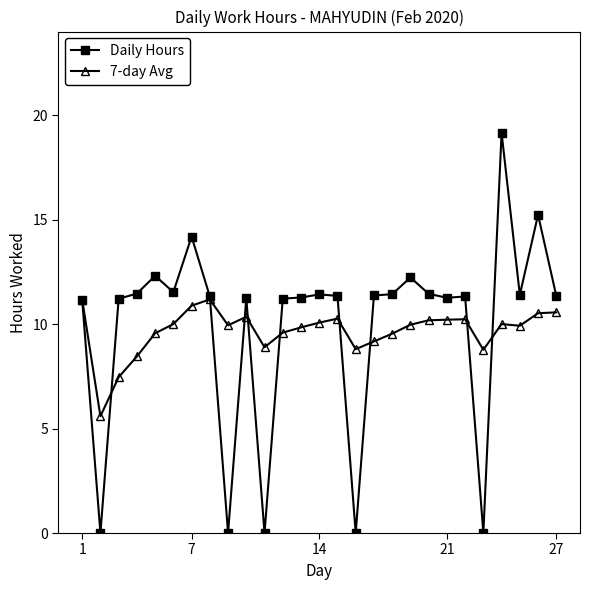

Which series has the widest spread of values?

Daily Hours